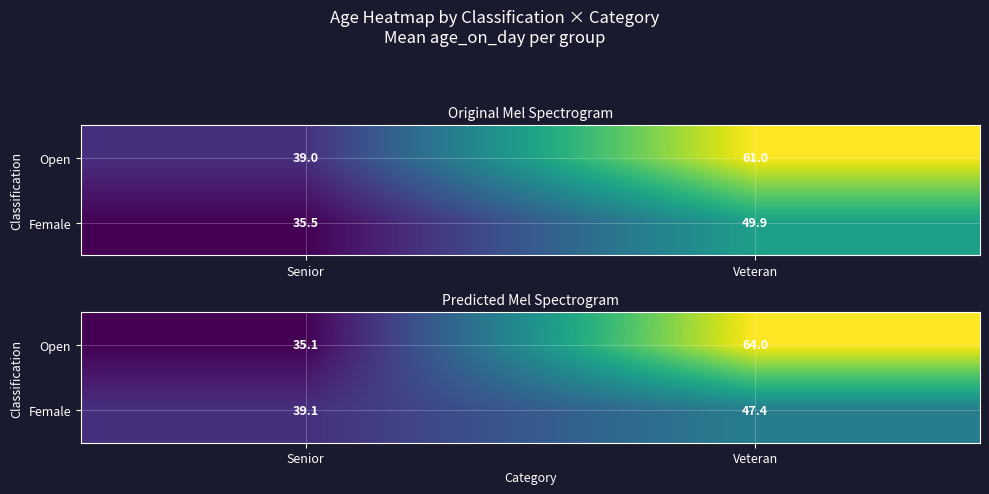

Rank the series at Senior from highest to lowest value.

Female, Open